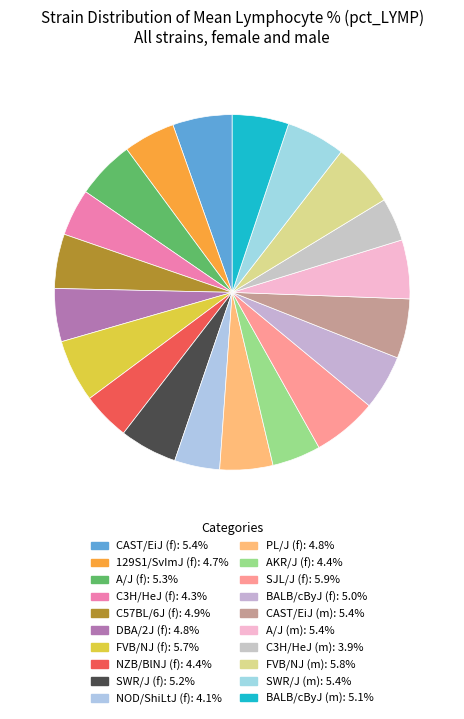

Count the number of slices in the pie.

20